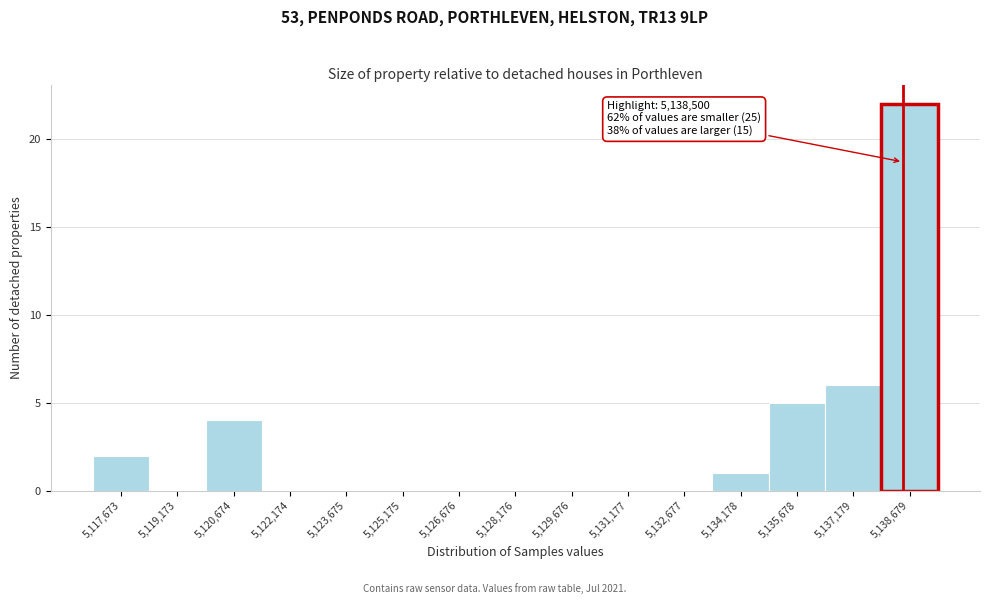

Which range on the x-axis has the tallest bar?

5138000 to 5139400